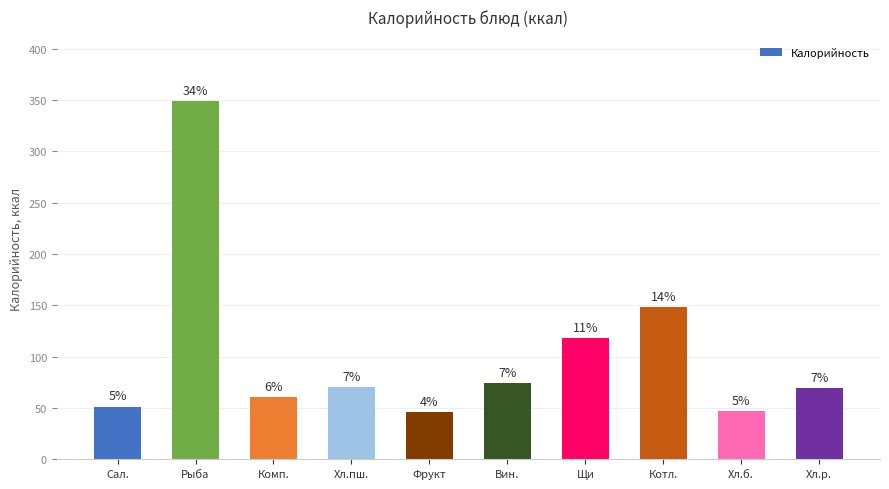

Reading left to right, what are all the values shown in this chart?

51.4	349.0	60.9	70.5	45.6	74.0	118.0	148.2	47.0	69.0